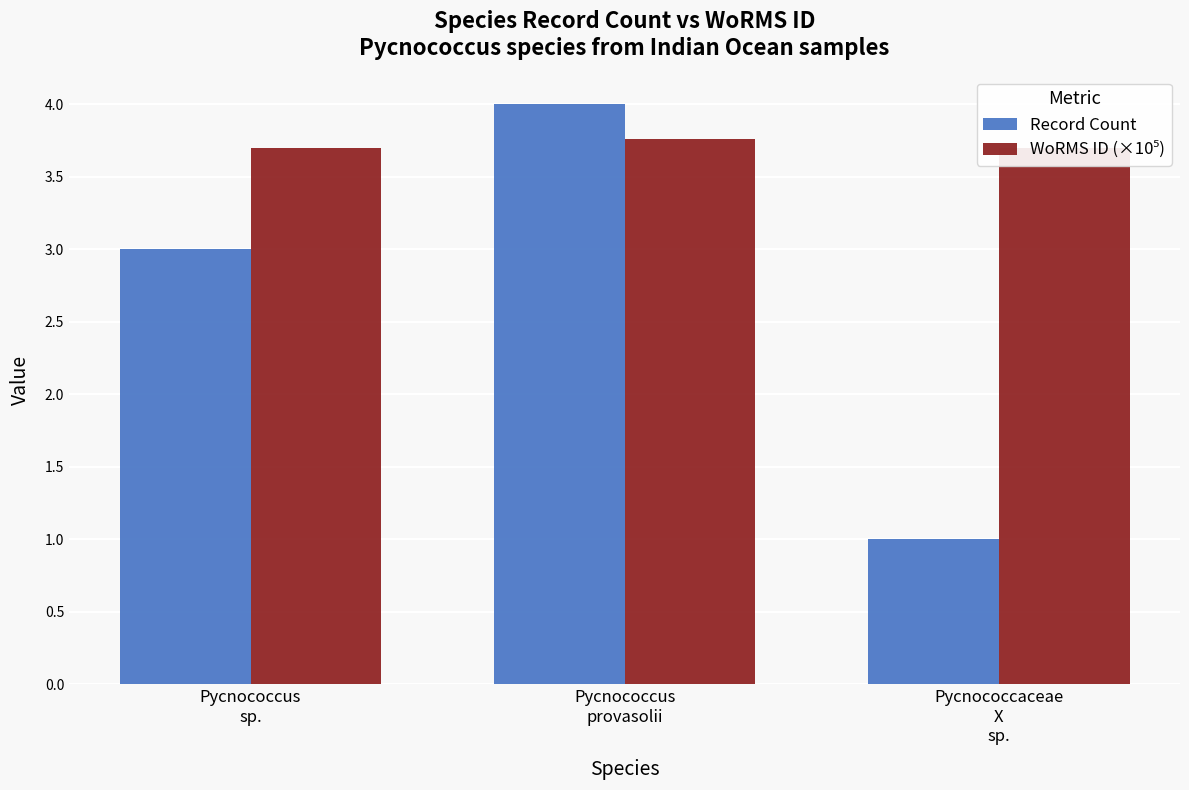

The value of Record Count at Pycnococcaceae
X
sp. is 1.7. True or false?

False